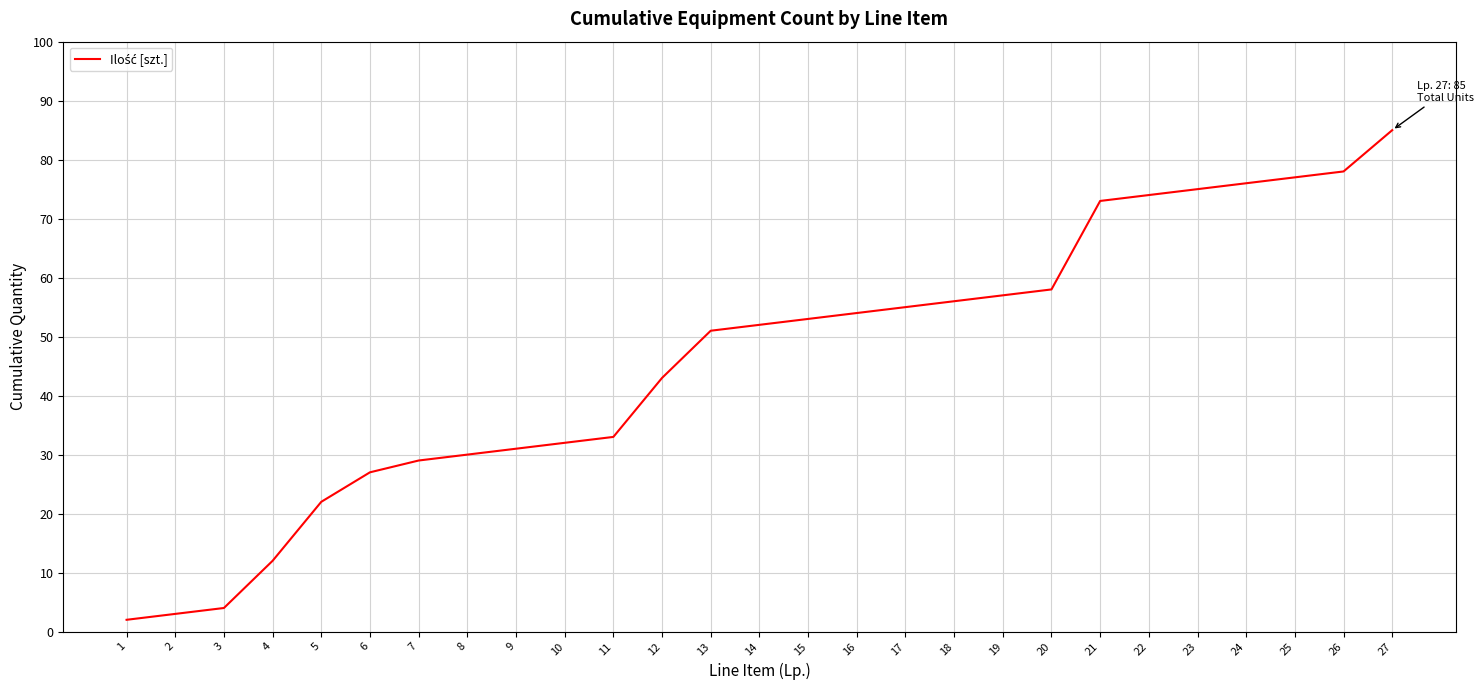

Rank the categories by value from highest to lowest.

27, 26, 25, 24, 23, 22, 21, 20, 19, 18, 17, 16, 15, 14, 13, 12, 11, 10, 9, 8, 7, 6, 5, 4, 3, 2, 1